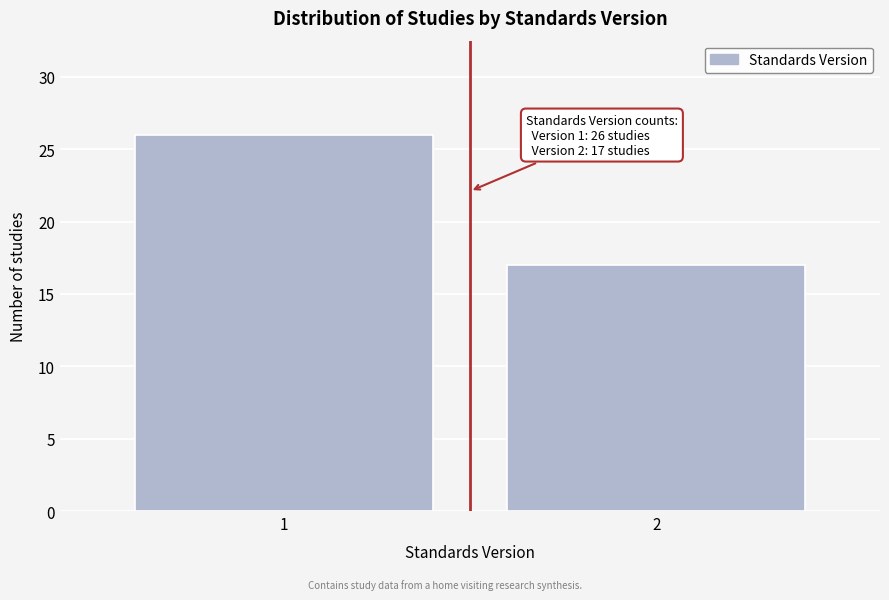

Reading left to right, list all the values displayed in this chart.

1=26	2=17